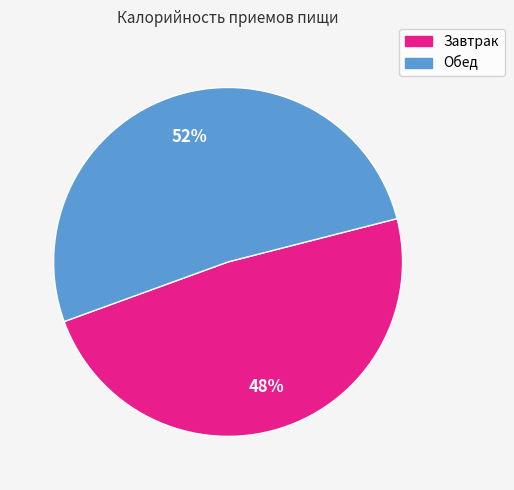

To the nearest percent, what portion does Завтрак represent?

48%